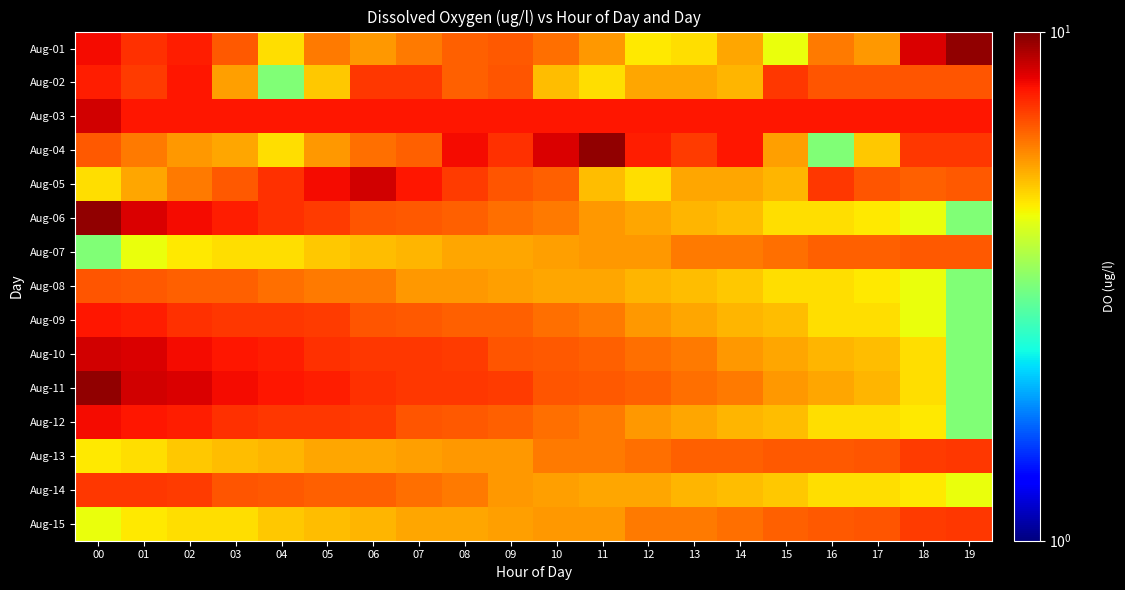

What is the spread (max minus min) of values at 14?

2.7